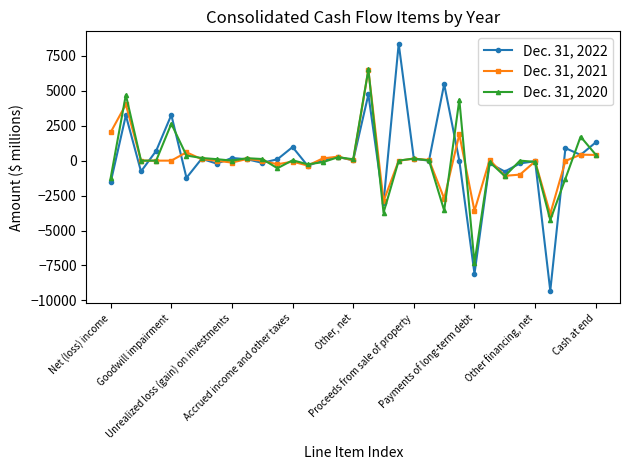

What is the minimum value shown in the chart?

-9313